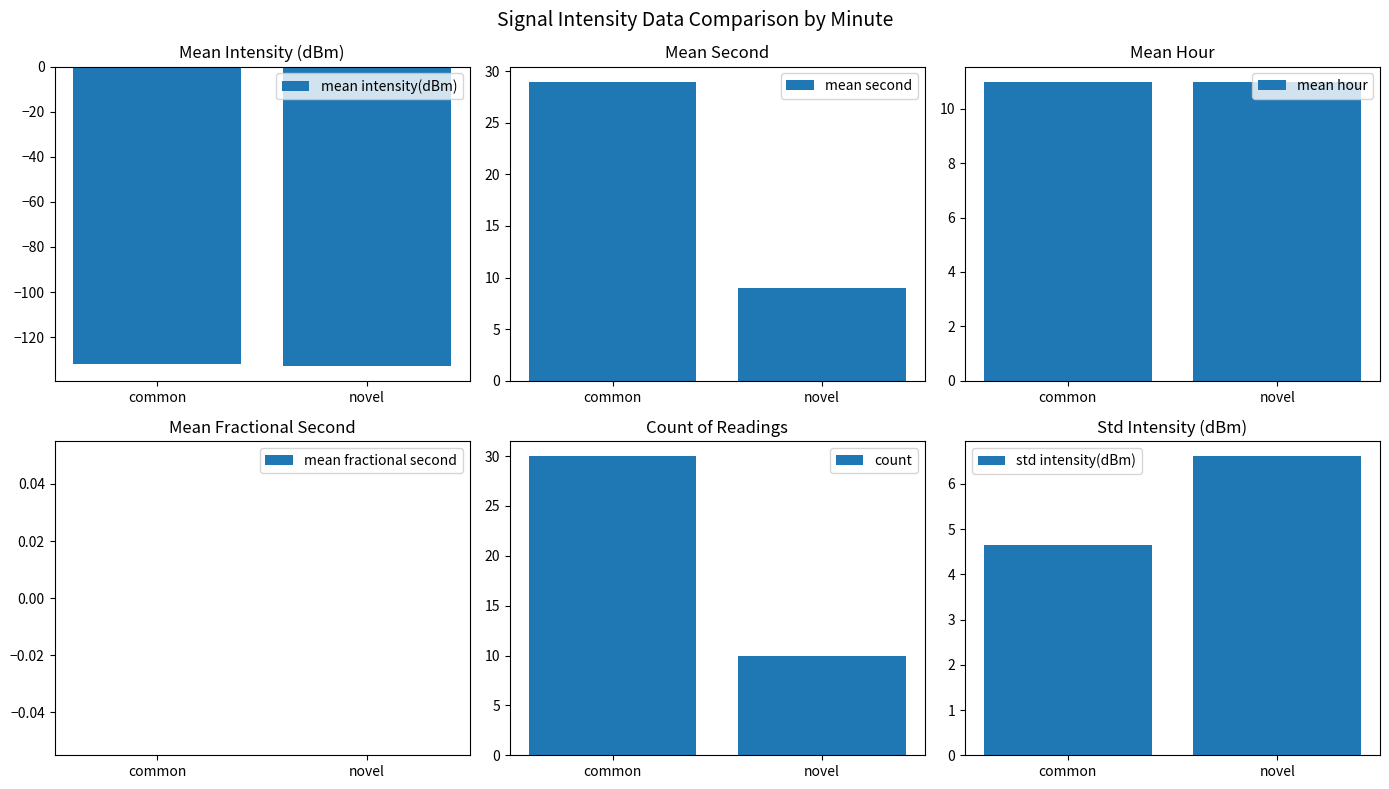

What are all the series names shown in the legend?

mean intensity(dBm), mean second, mean hour, mean fractional second, count, std intensity(dBm)